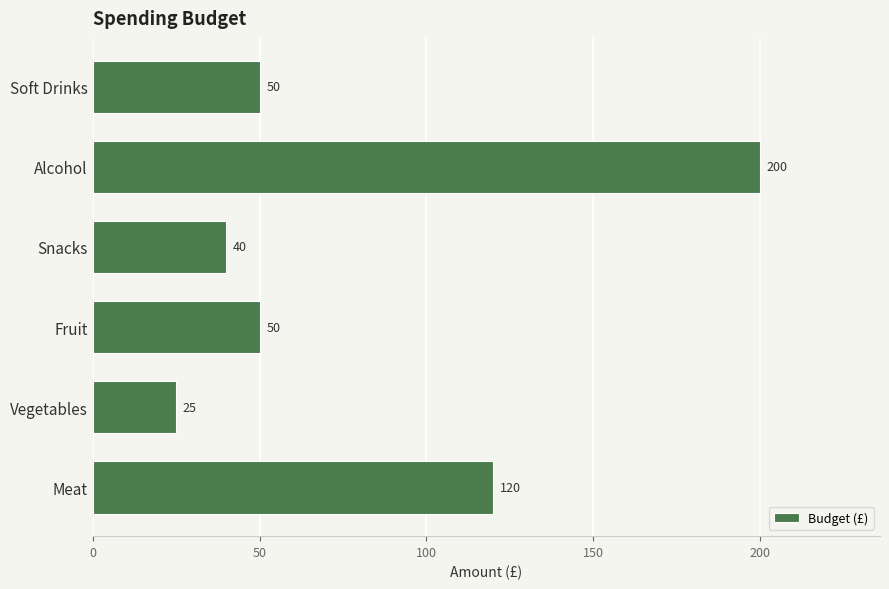

At which label is the value closest to 112?

Meat